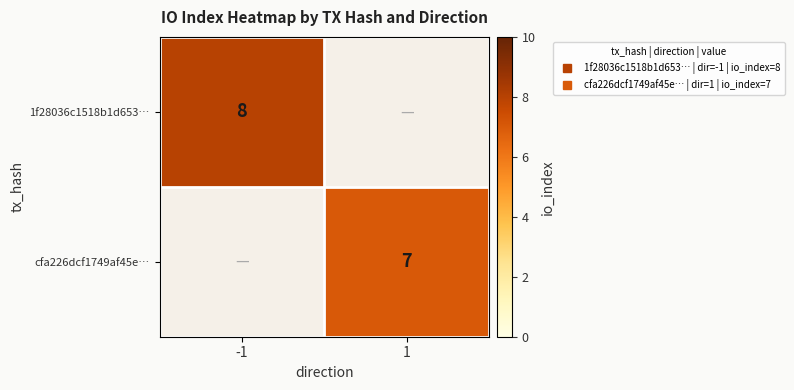

What is the highest value of the 1f28036c1518b1d653… series?

8